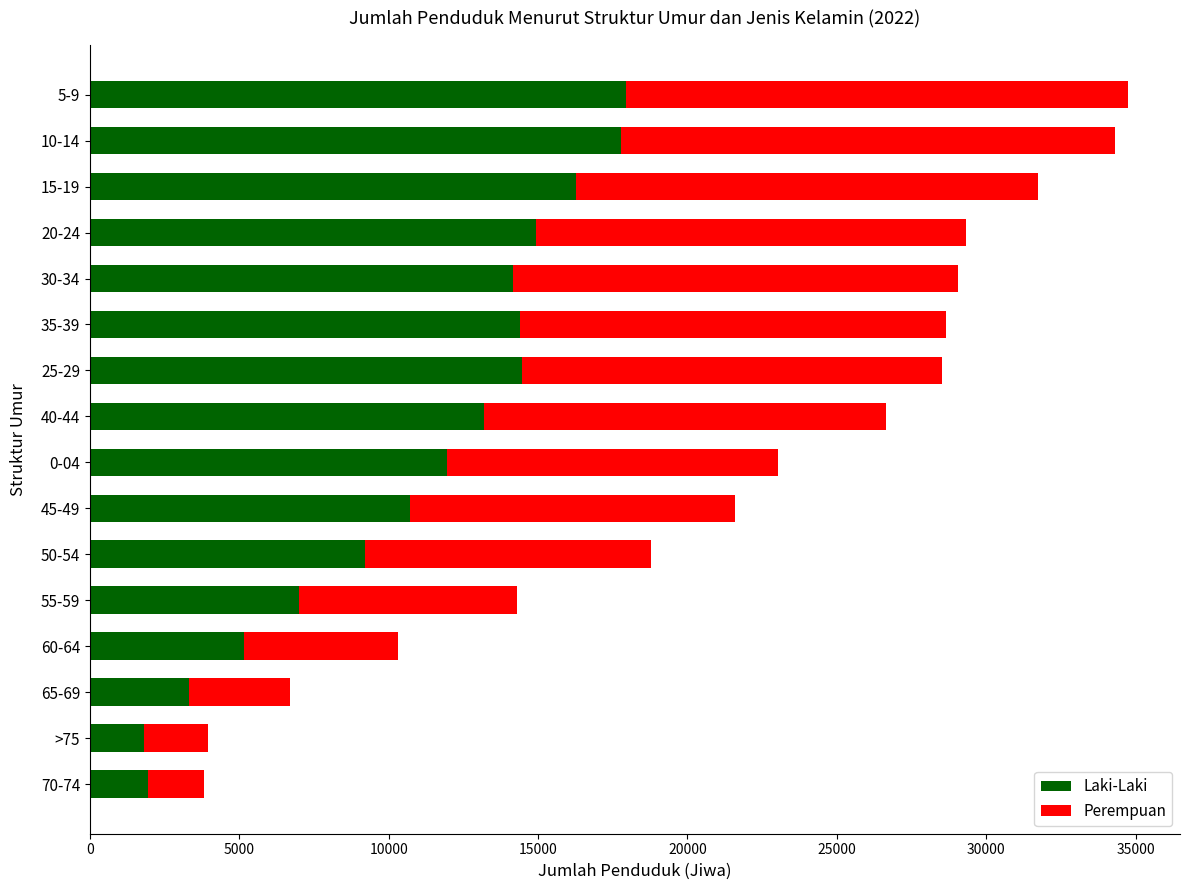

What is the difference between the Laki-Laki values at 25-29 and 50-54?

5258